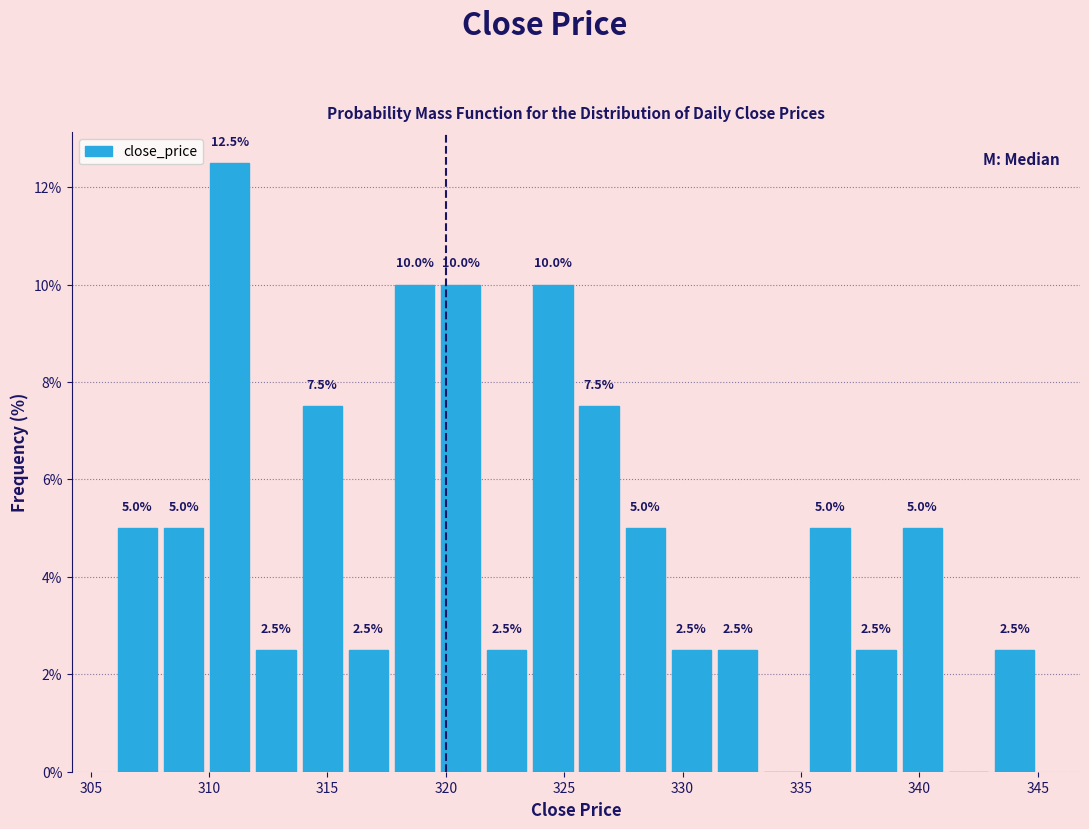

Read against the x-axis, roughly where is the centre of the tallest bar?

311.0